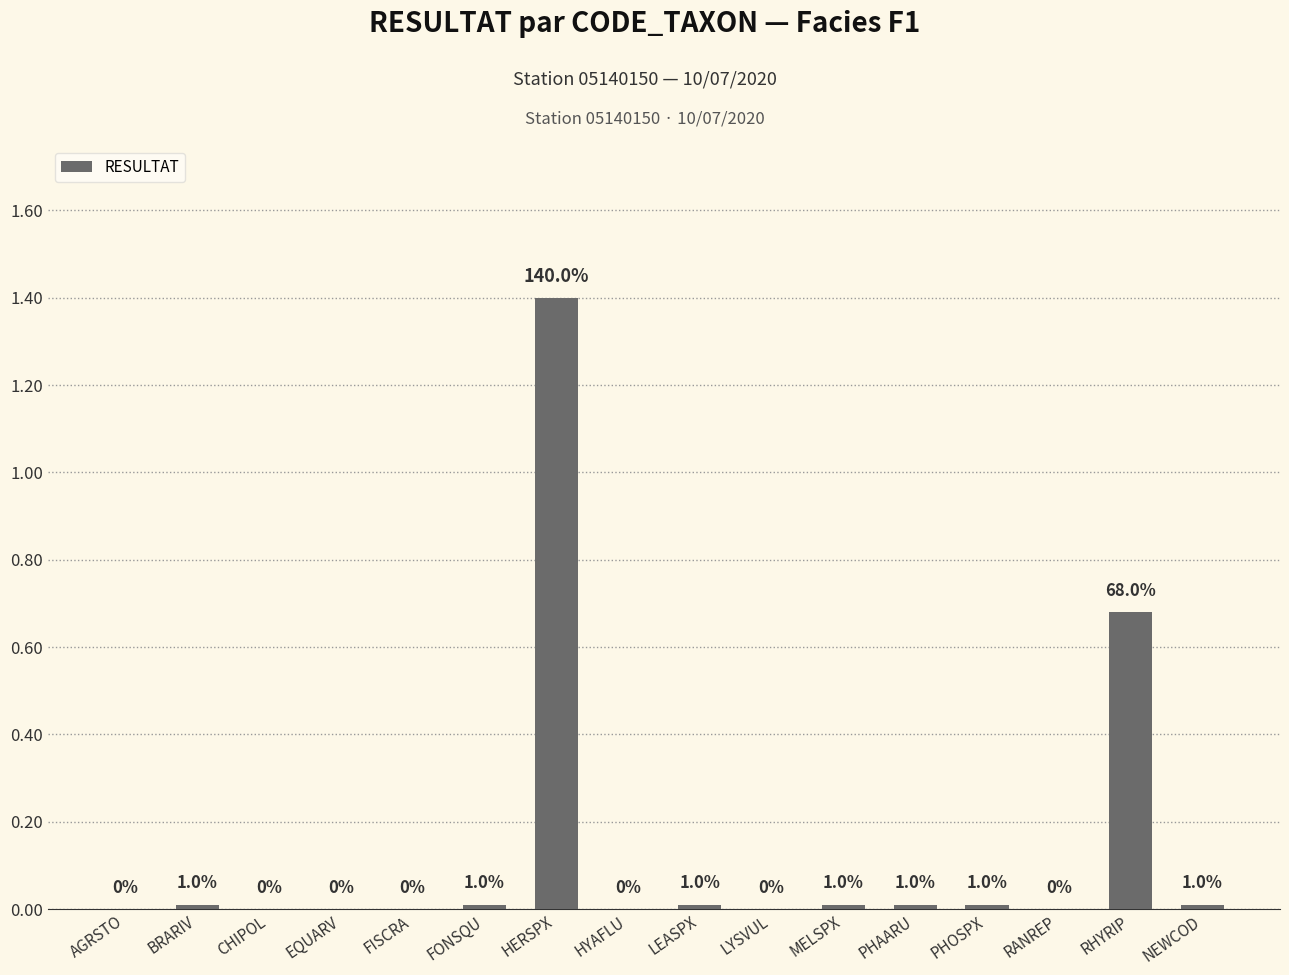

Are the bars horizontal?

No